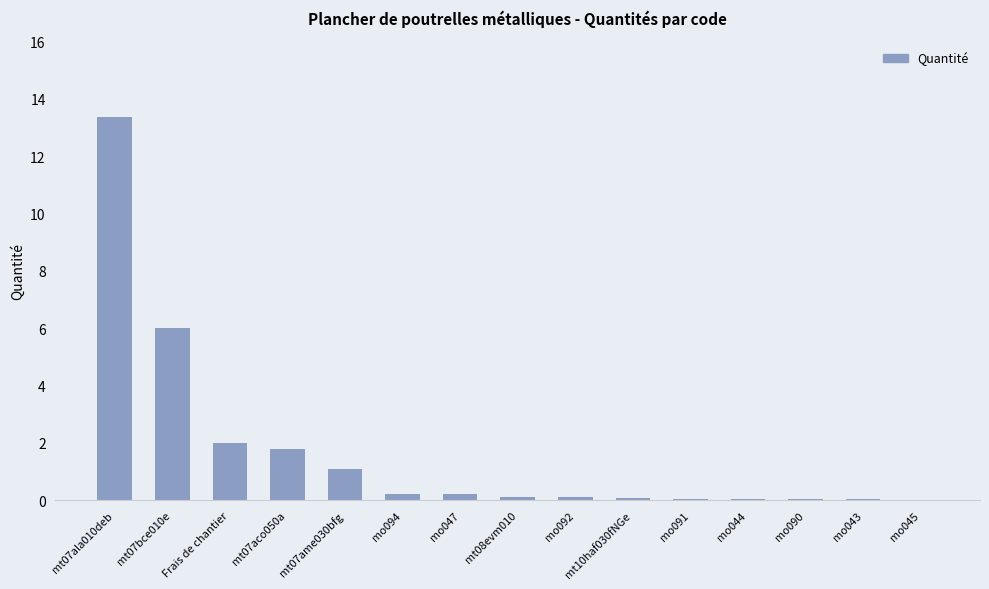

What is the sum of all values?

25.2